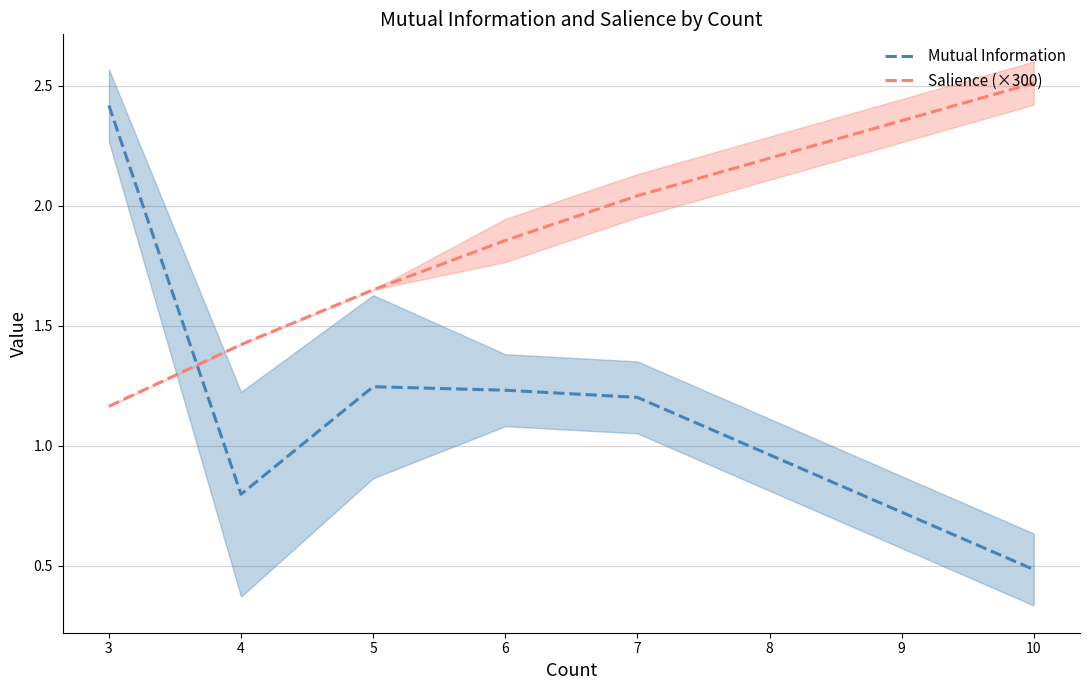

What are all the series names shown in the legend?

Mutual Information, Salience (×300)